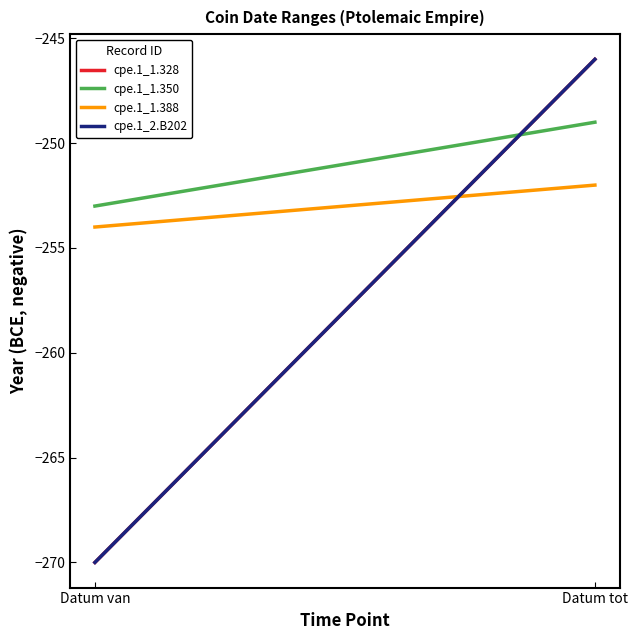

What is the value of the cpe.1_2.B202 point at the 1st from the left?

-270